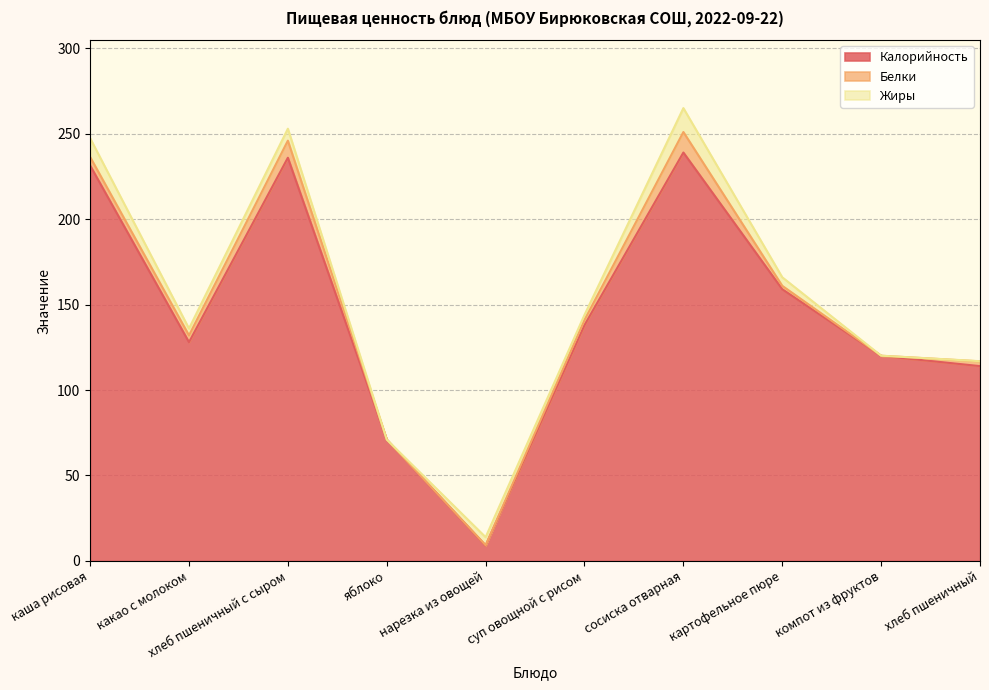

What is the difference between the second highest and minimum values in the Калорийность series?

226.9